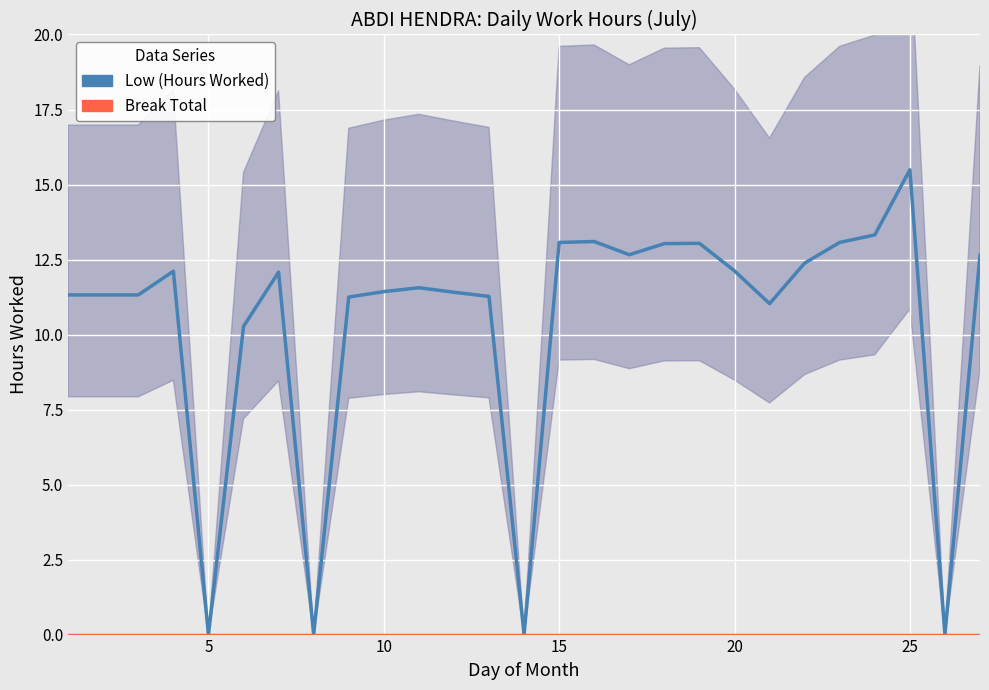

How many lines are shown in the chart?

2